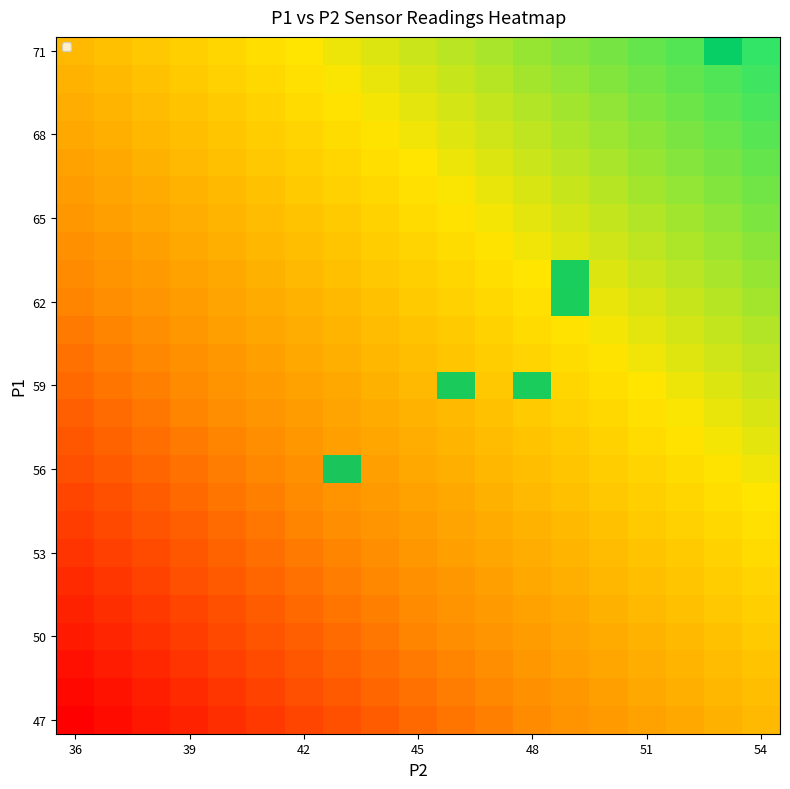

How many data points does each series have?

19